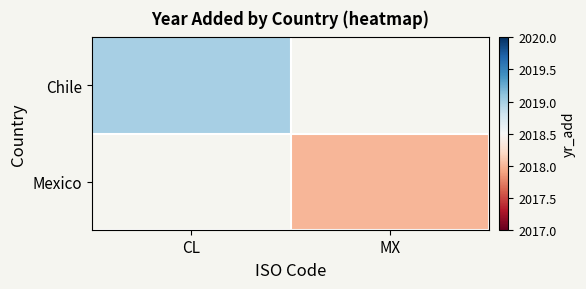

How many values in Mexico are above zero?

1